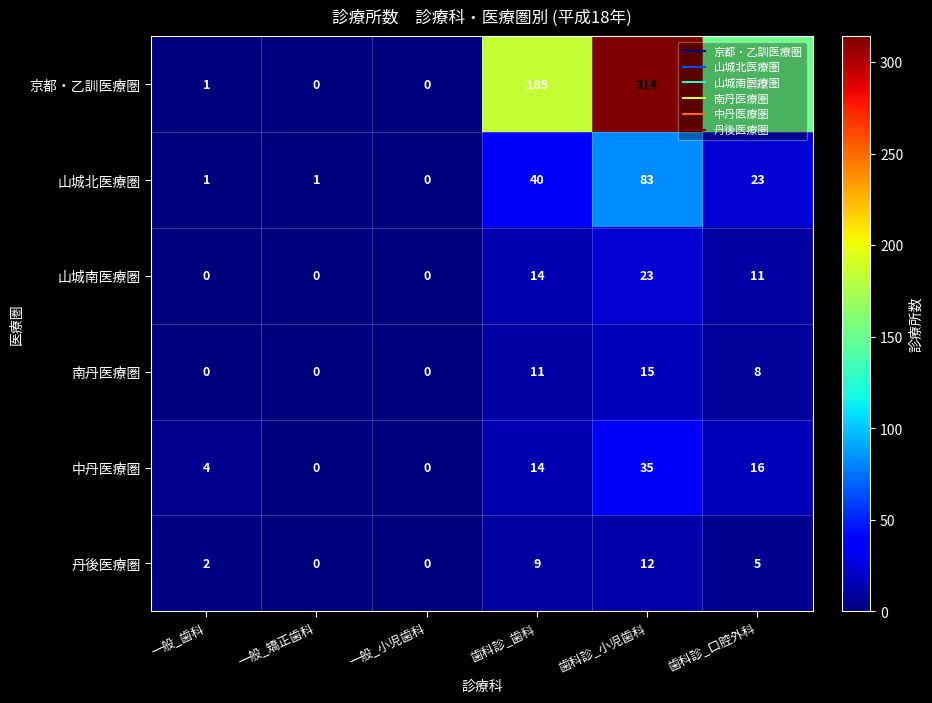

Count the number of categories in the chart.

6